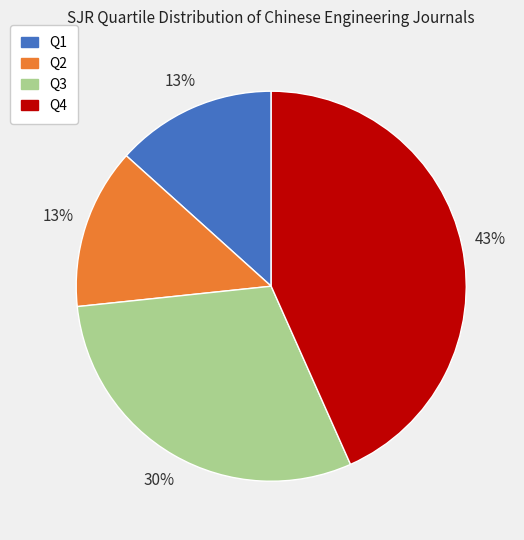

To the nearest percent, what is the difference between the Q1 and Q3 slice percentages?

17%